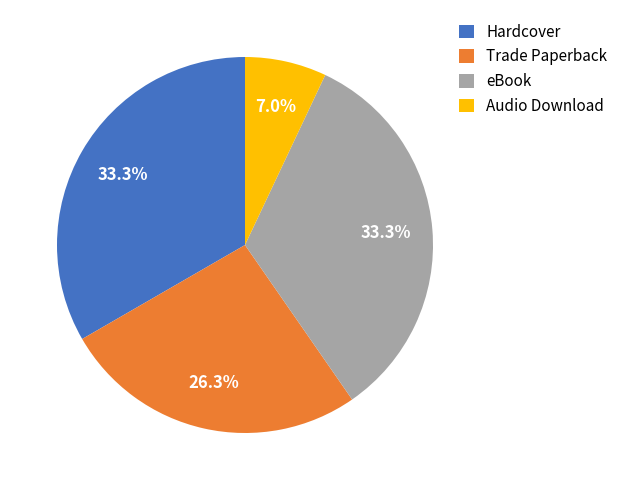

True or false: Audio Download accounts for 19% of the total.

False